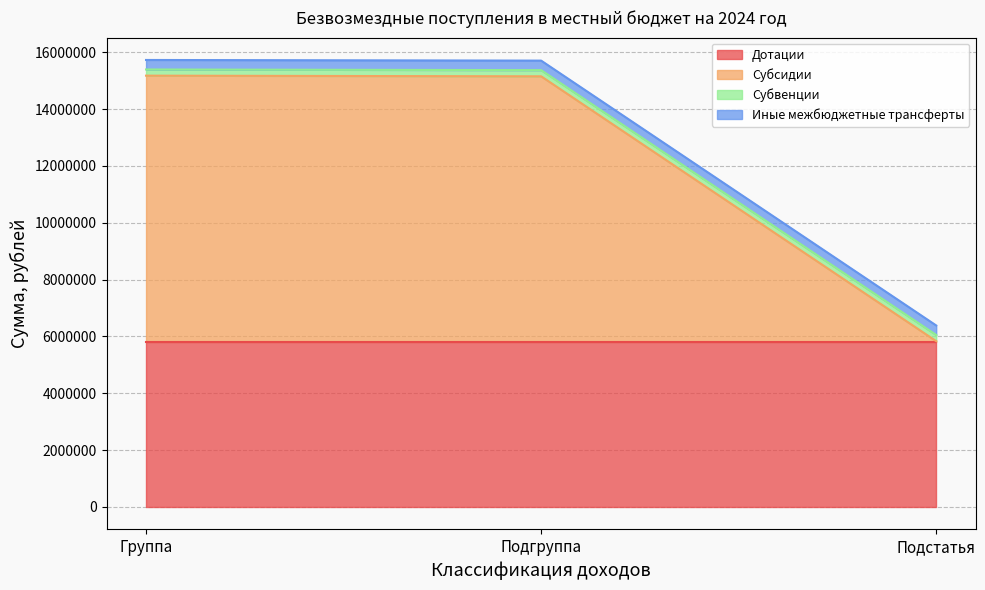

Is the value of Субсидии at Подгруппа greater than the value of Иные межбюджетные трансферты at Подгруппа?

Yes